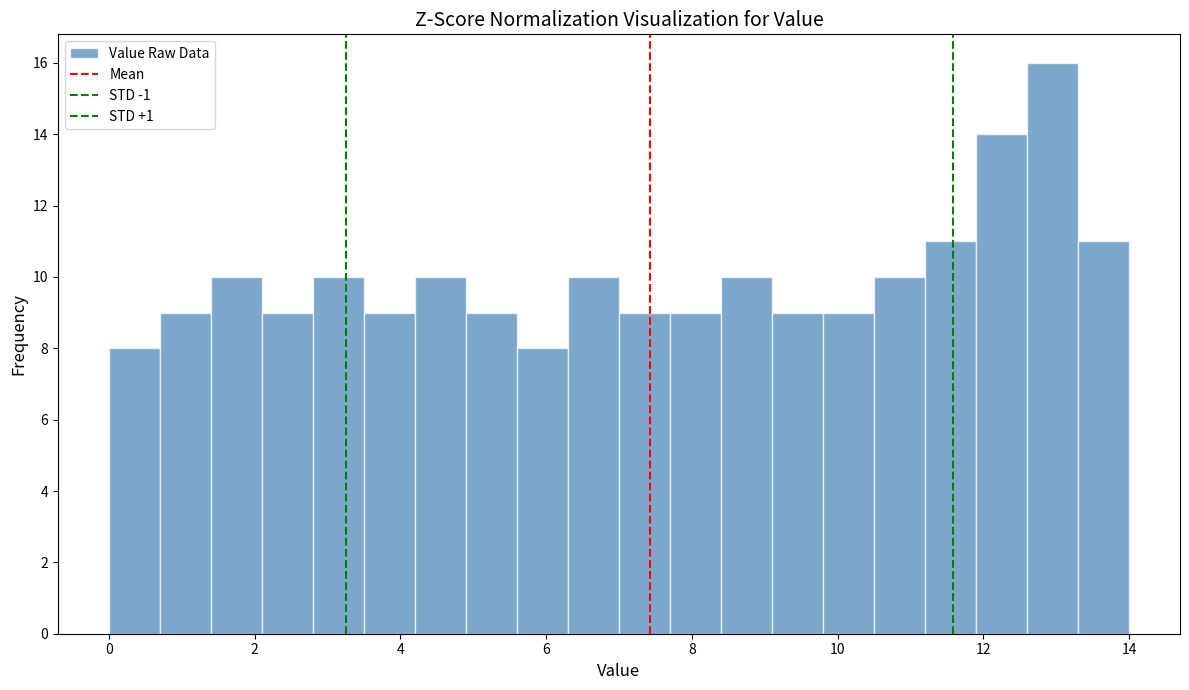

Read against the x-axis, roughly where is the centre of the tallest bar?

13.0